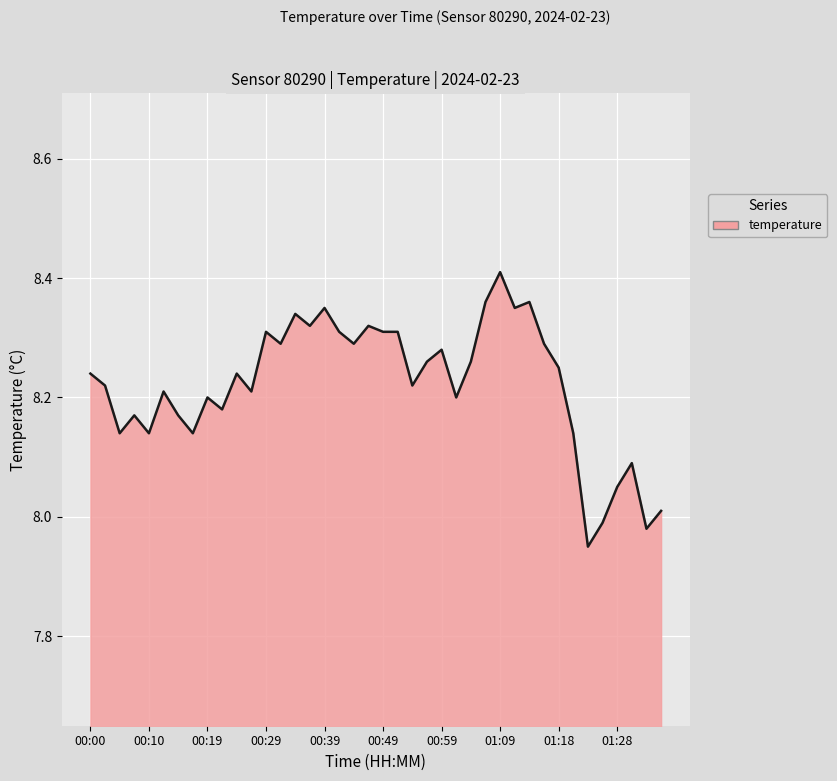

What is the difference between the maximum and minimum values?

0.5